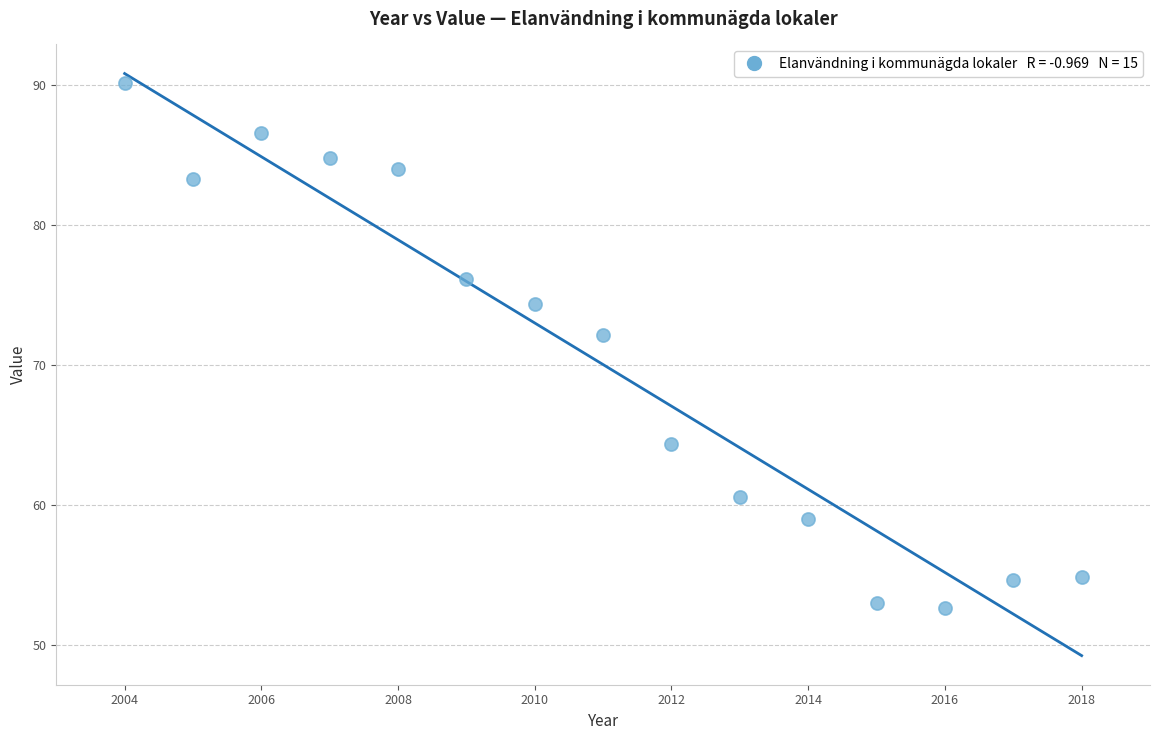

What is the range of Y values (max minus min)?

37.5